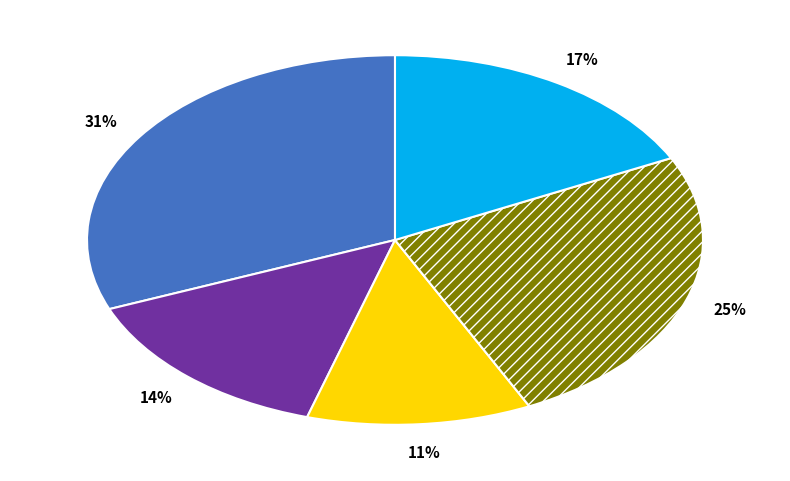

How much of the chart is everything except гуляш с гречневой кашей?

68.9%